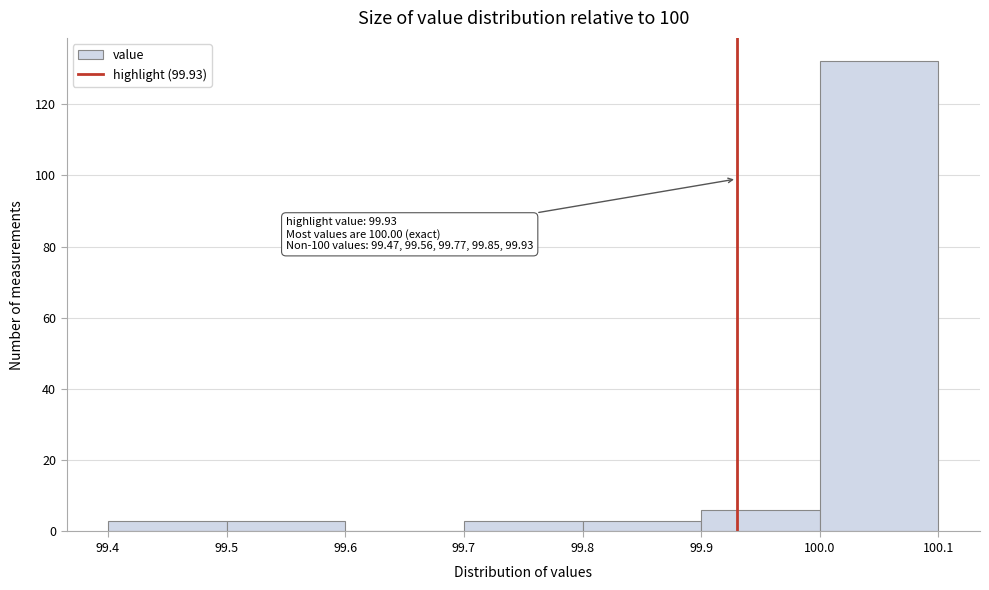

Which range on the x-axis has the tallest bar?

100.0 to 100.1